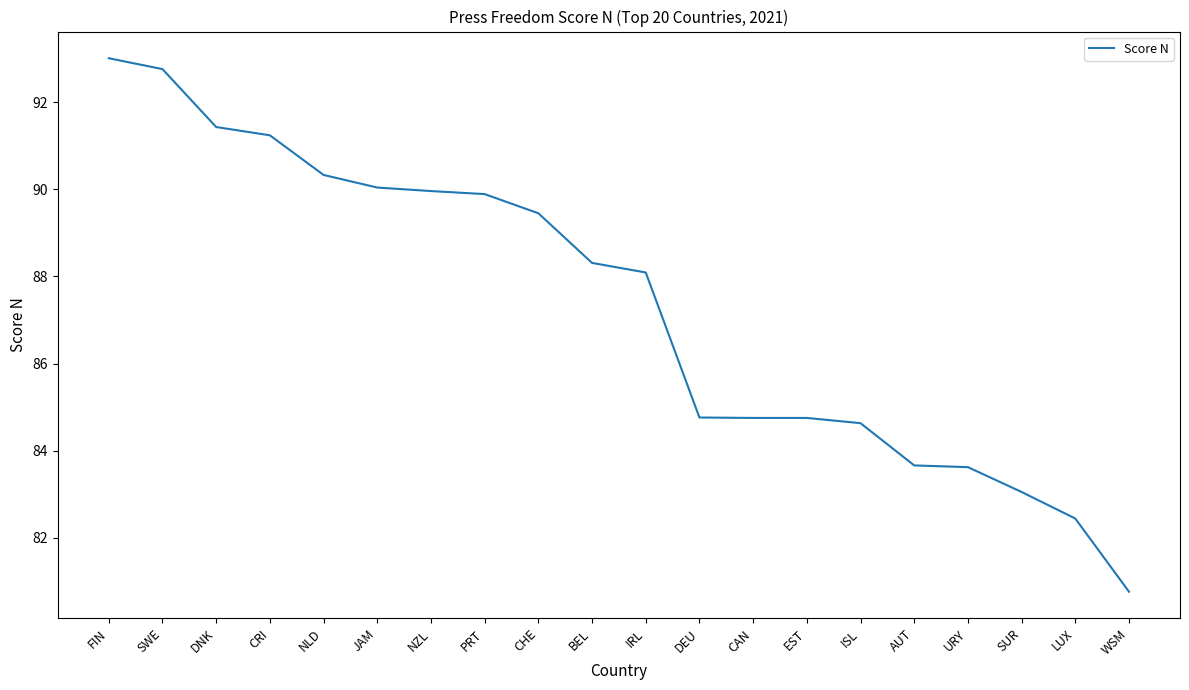

What value does the data have at FIN?

93.0